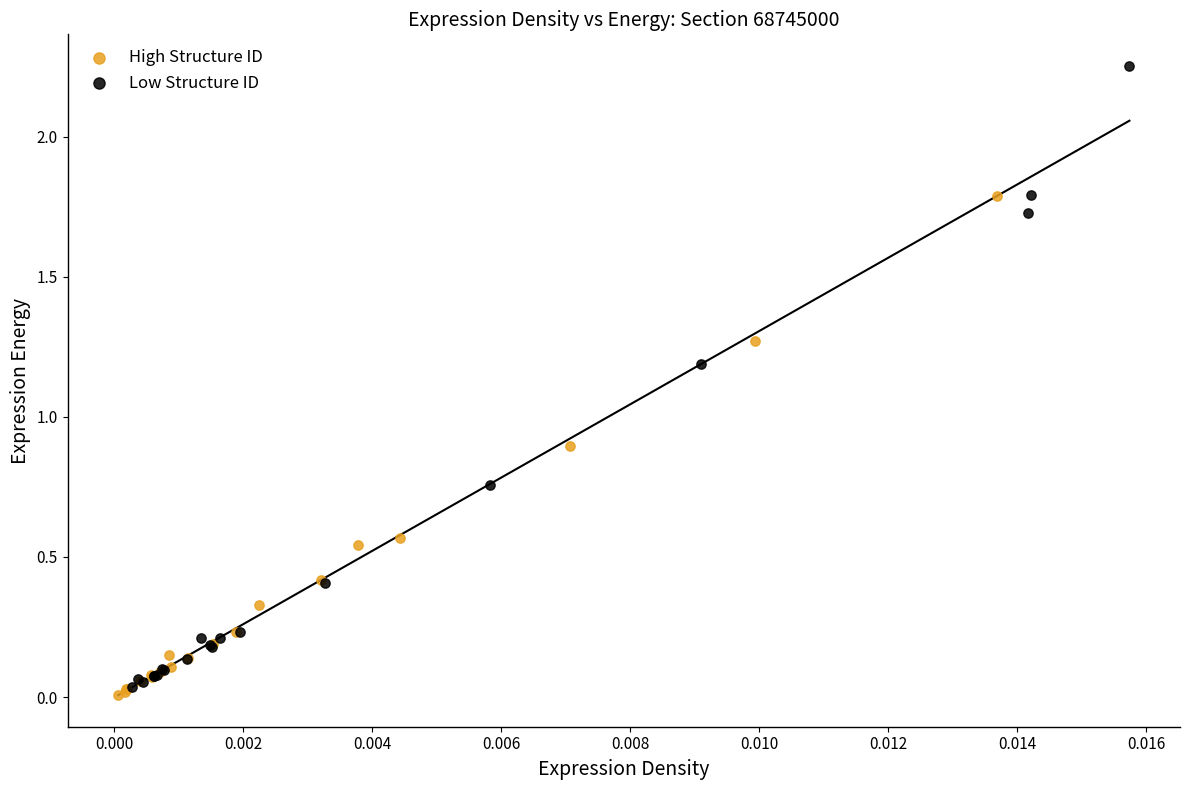

Which series has the widest spread of Y values?

Low Structure ID